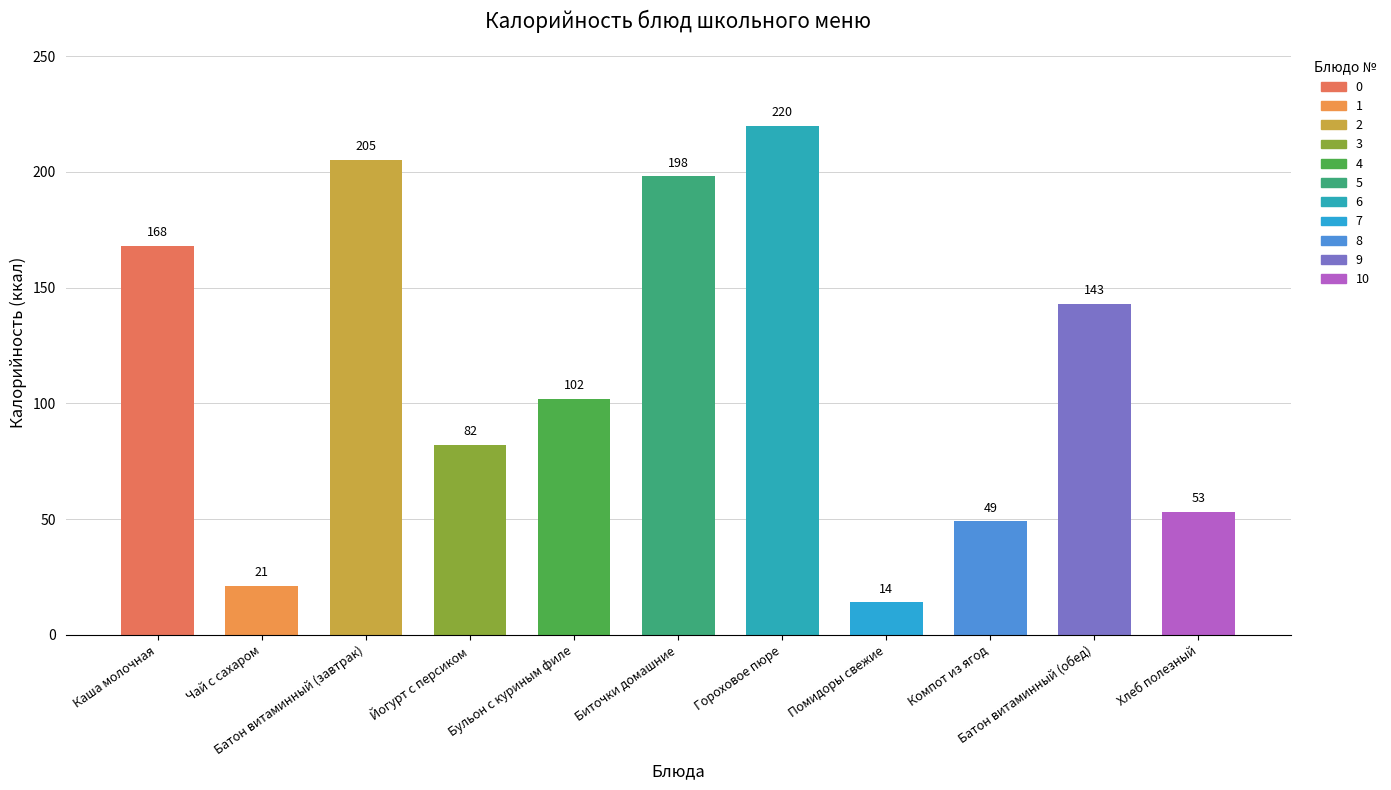

What is the sum of all values?

1255